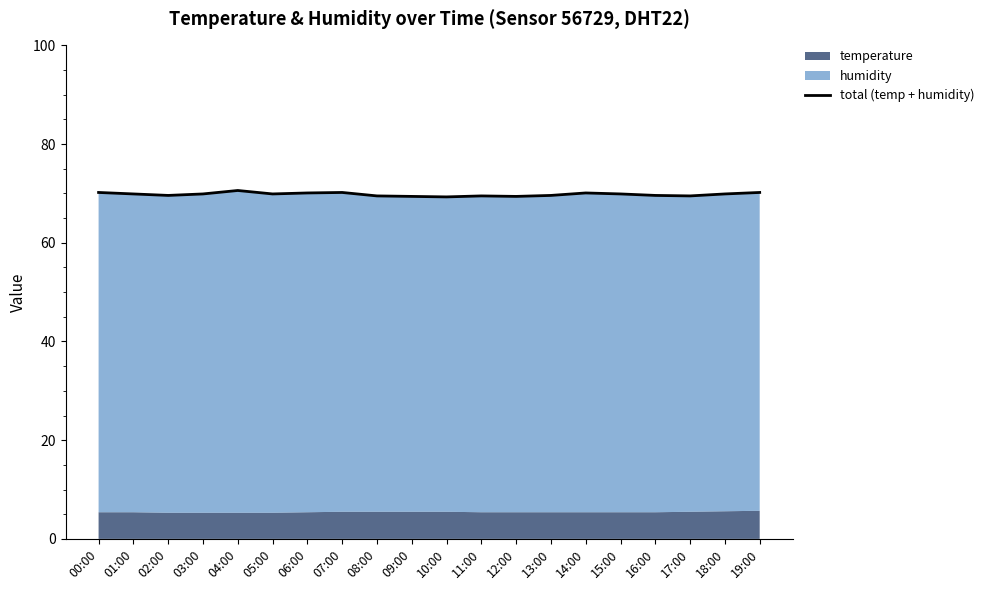

What is the label of the 5th point from the right?

15:00